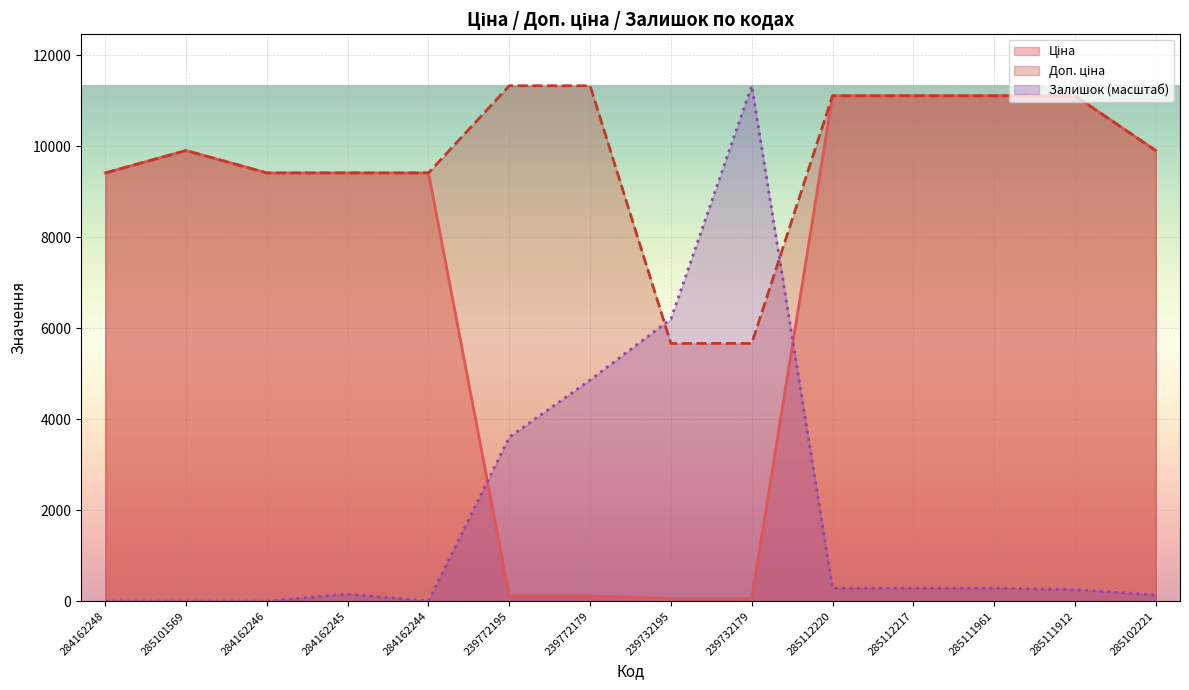

Which has a higher value, 285111912 or 285112220?

285111912